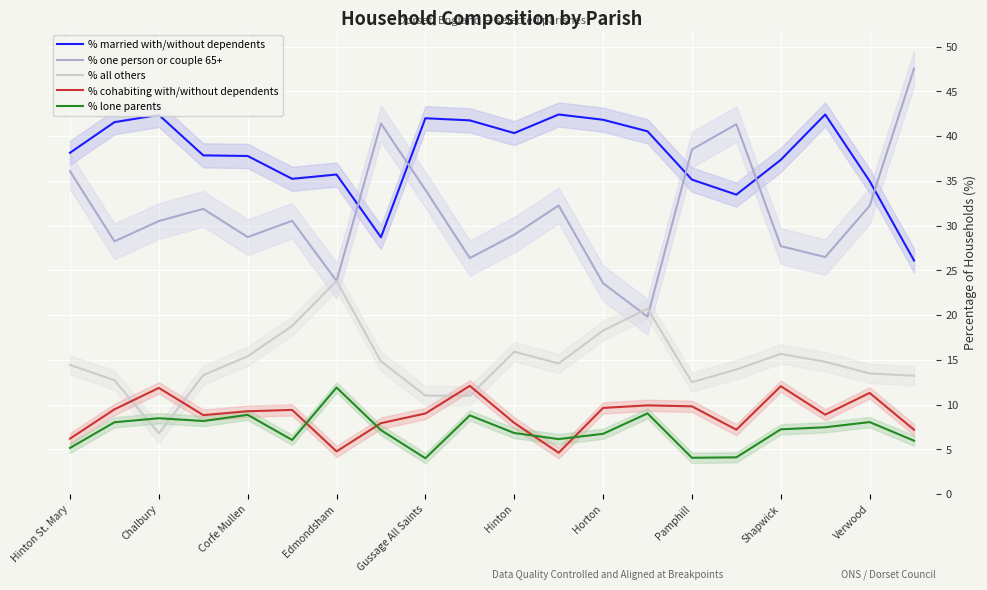

What is the smallest value displayed?

4.0